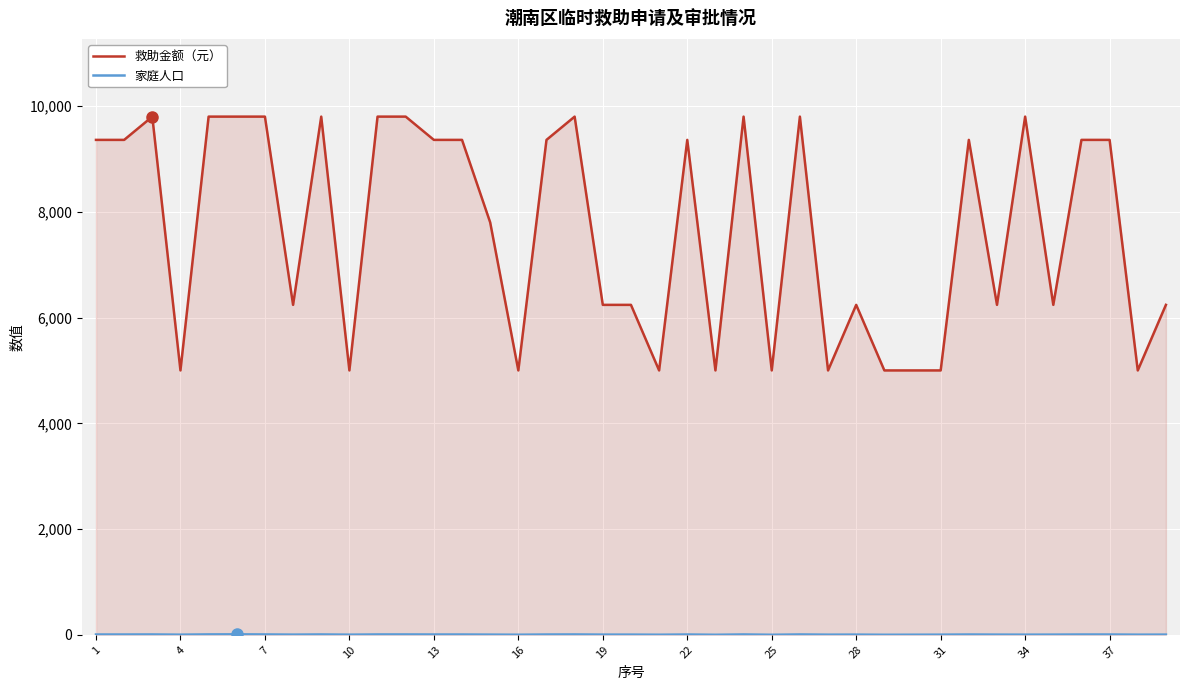

Which series has the largest total across all categories?

救助金额（元）